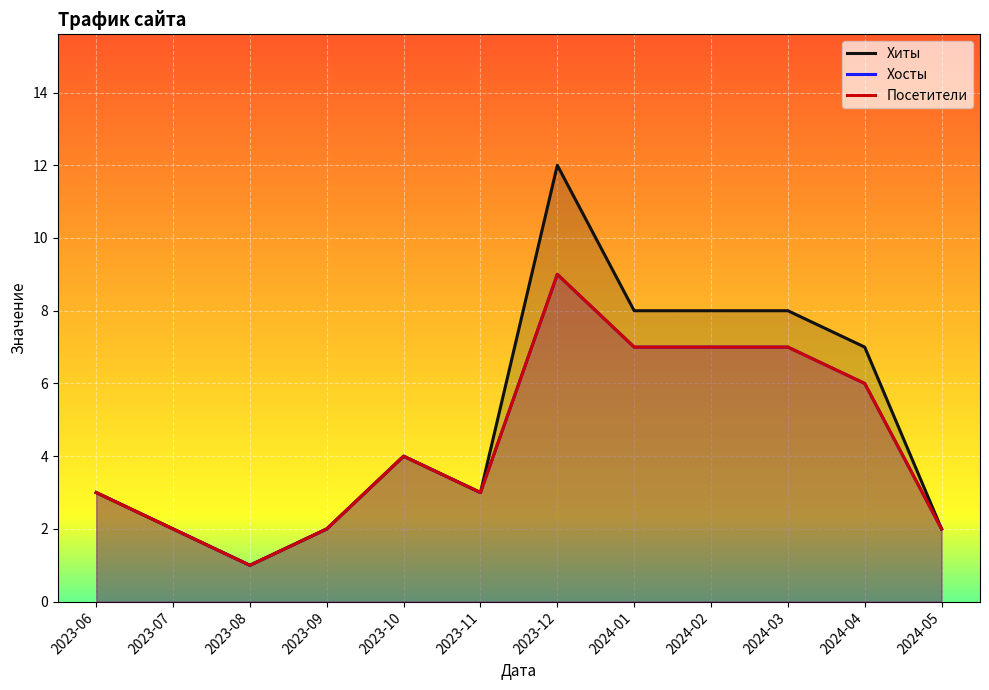

True or false: Хиты and Посетители cross at least once.

False